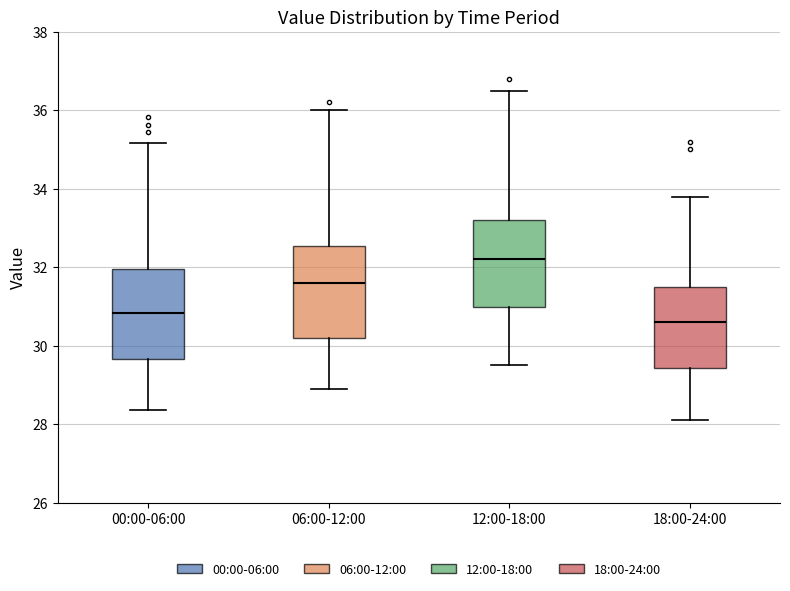

Reading left to right, read every box against the y-axis: the position of its median line, the range the box covers, and the ends of its whiskers. The values are not printed on the chart, so give them approximately, as read against the axis.

00:00-06:00: median 30.8, box 29.6 to 32.0, whiskers 28.4 to 35.2
06:00-12:00: median 31.6, box 30.2 to 32.6, whiskers 29.0 to 36.0
12:00-18:00: median 32.2, box 31.0 to 33.2, whiskers 29.6 to 36.6
18:00-24:00: median 30.6, box 29.4 to 31.6, whiskers 28.2 to 33.8